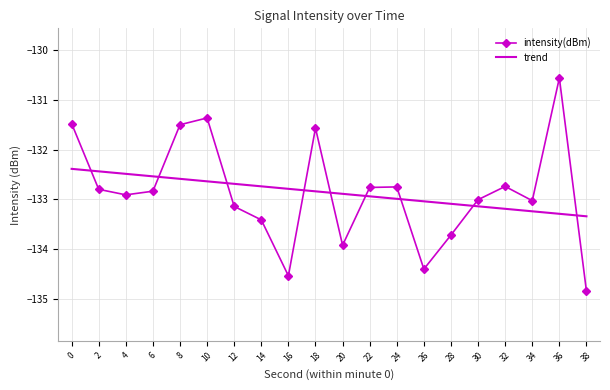

What is the change in value from 16 to 22?

+1.8